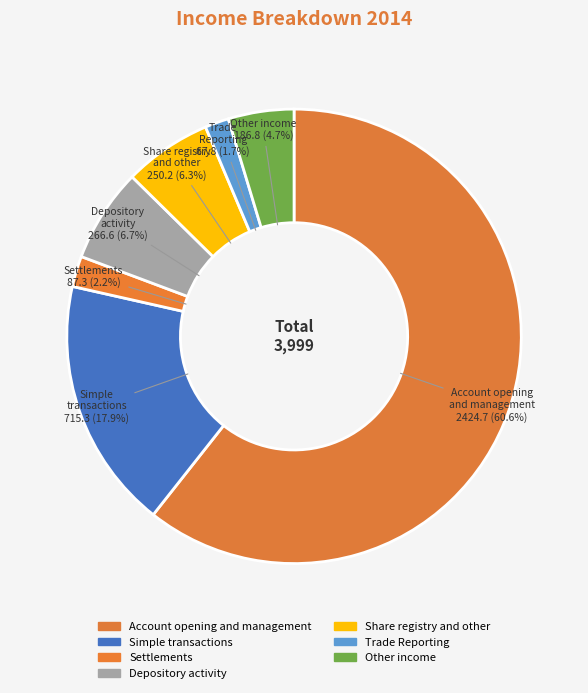

Count the number of slices in the pie.

7